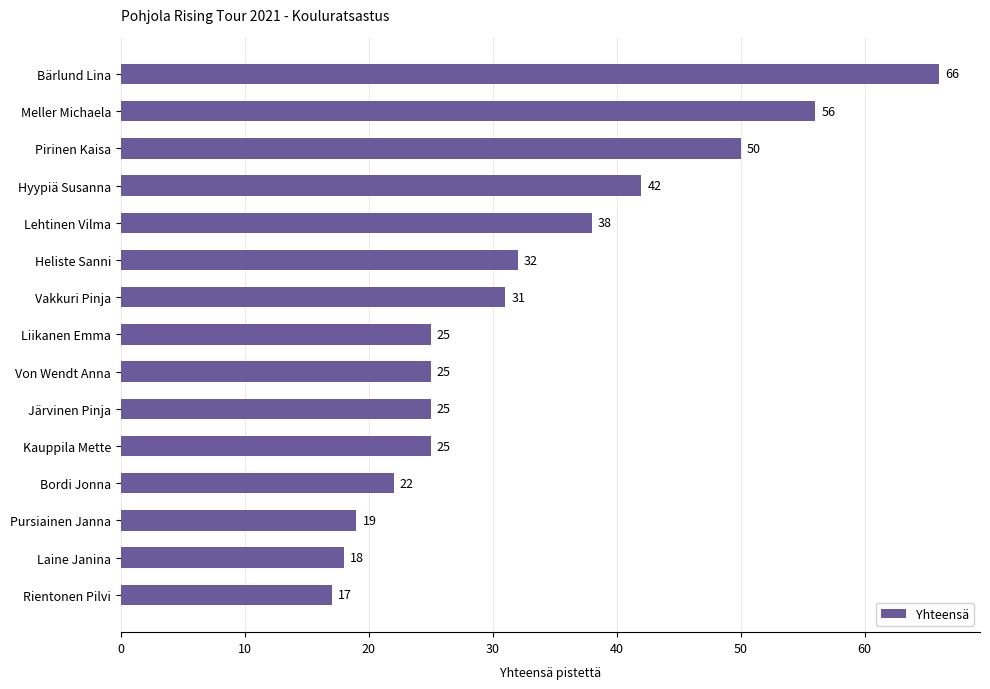

Reading bottom to top, extract all data points from this chart.

Rientonen Pilvi=17	Laine Janina=18	Pursiainen Janna=19	Bordi Jonna=22	Kauppila Mette=25	Järvinen Pinja=25	Von Wendt Anna=25	Liikanen Emma=25	Vakkuri Pinja=31	Heliste Sanni=32	Lehtinen Vilma=38	Hyypiä Susanna=42	Pirinen Kaisa=50	Meller Michaela=56	Bärlund Lina=66